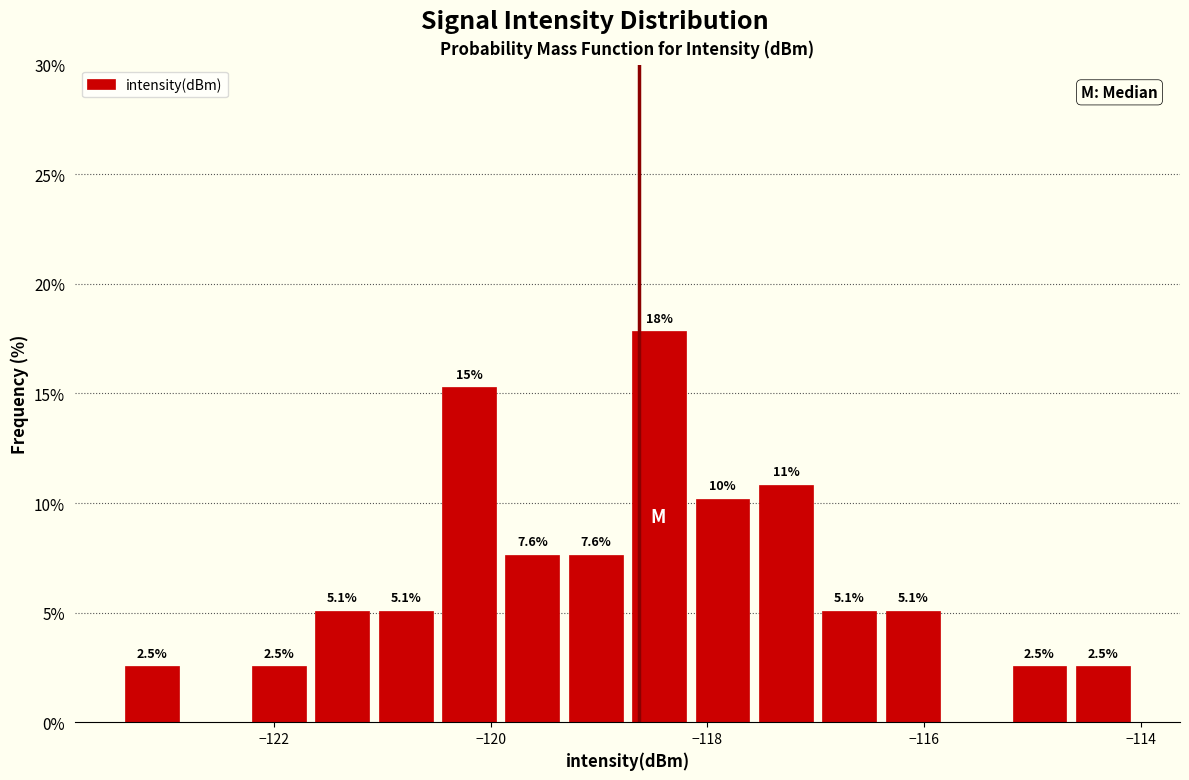

Read against the x-axis, roughly where is the centre of the tallest bar?

-118.4